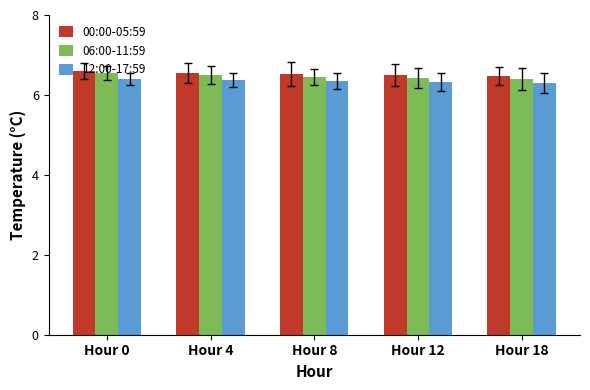

Count the 12:00-17:59 values in the range 6 to 7.

5